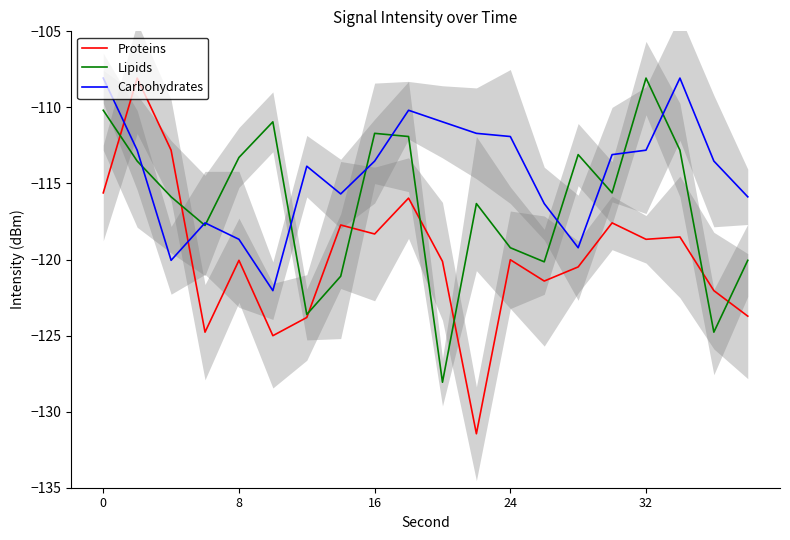

Does the chart display data point markers on the line(s)?

No